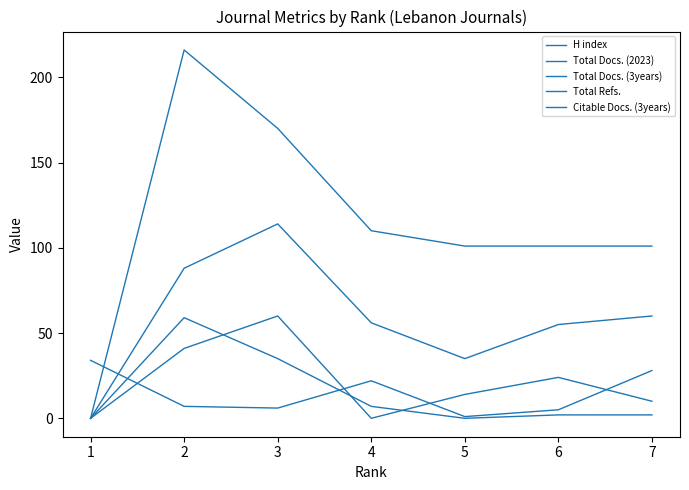

At how many categories does at least one series exceed 196?

1